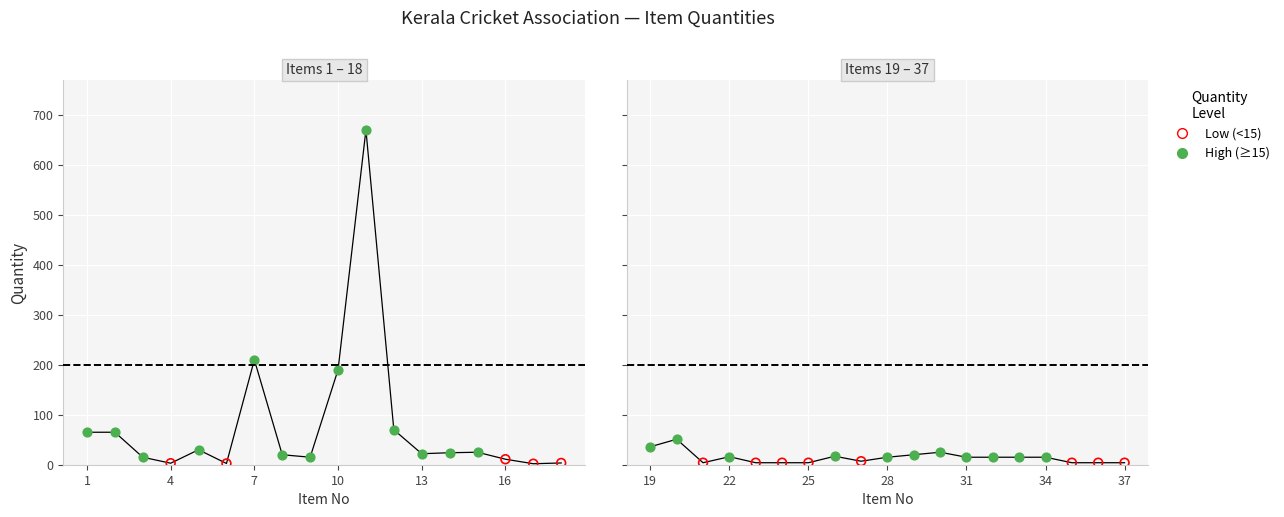

What is the change in value from 23 to 31?

+11.0